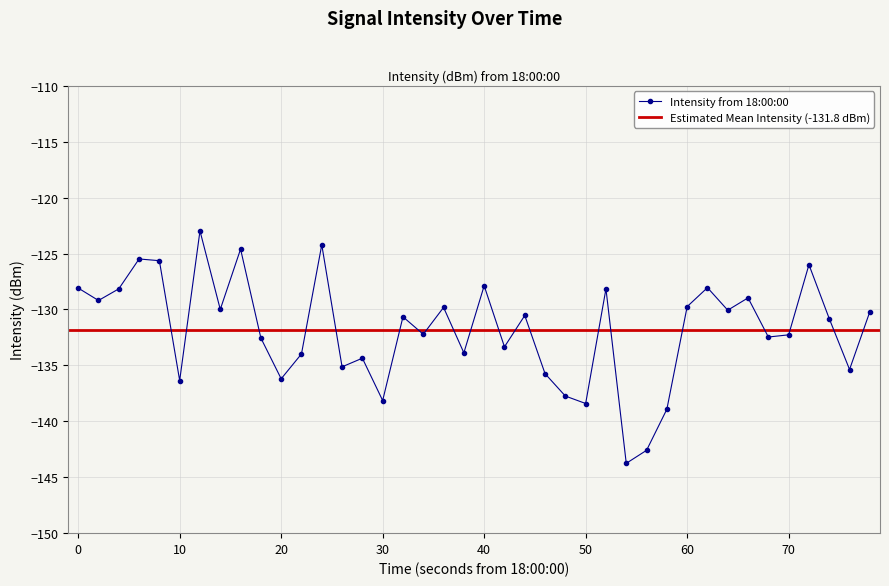

What is the minimum value for Intensity from 18:00:00?

-143.8